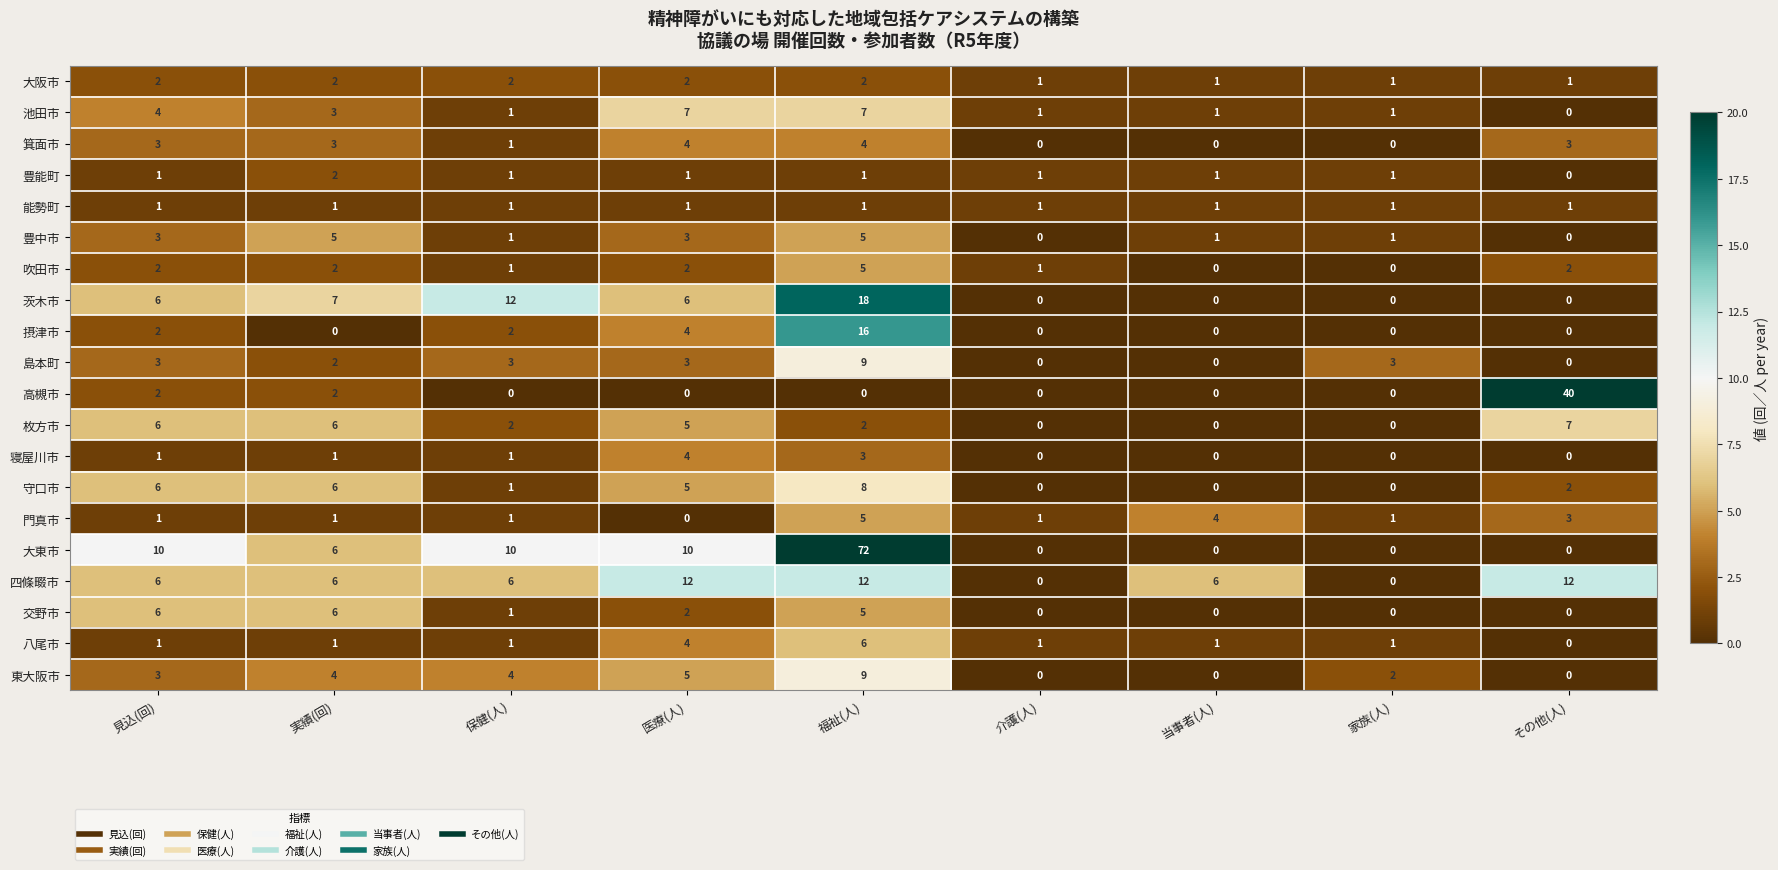

Which category has the highest value across all series?

福祉(人)